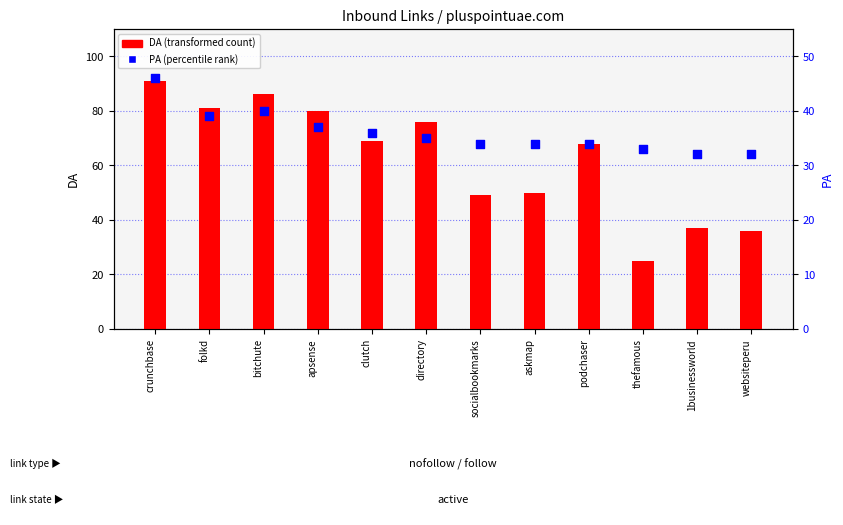

At how many categories does at least one series exceed 73?

5